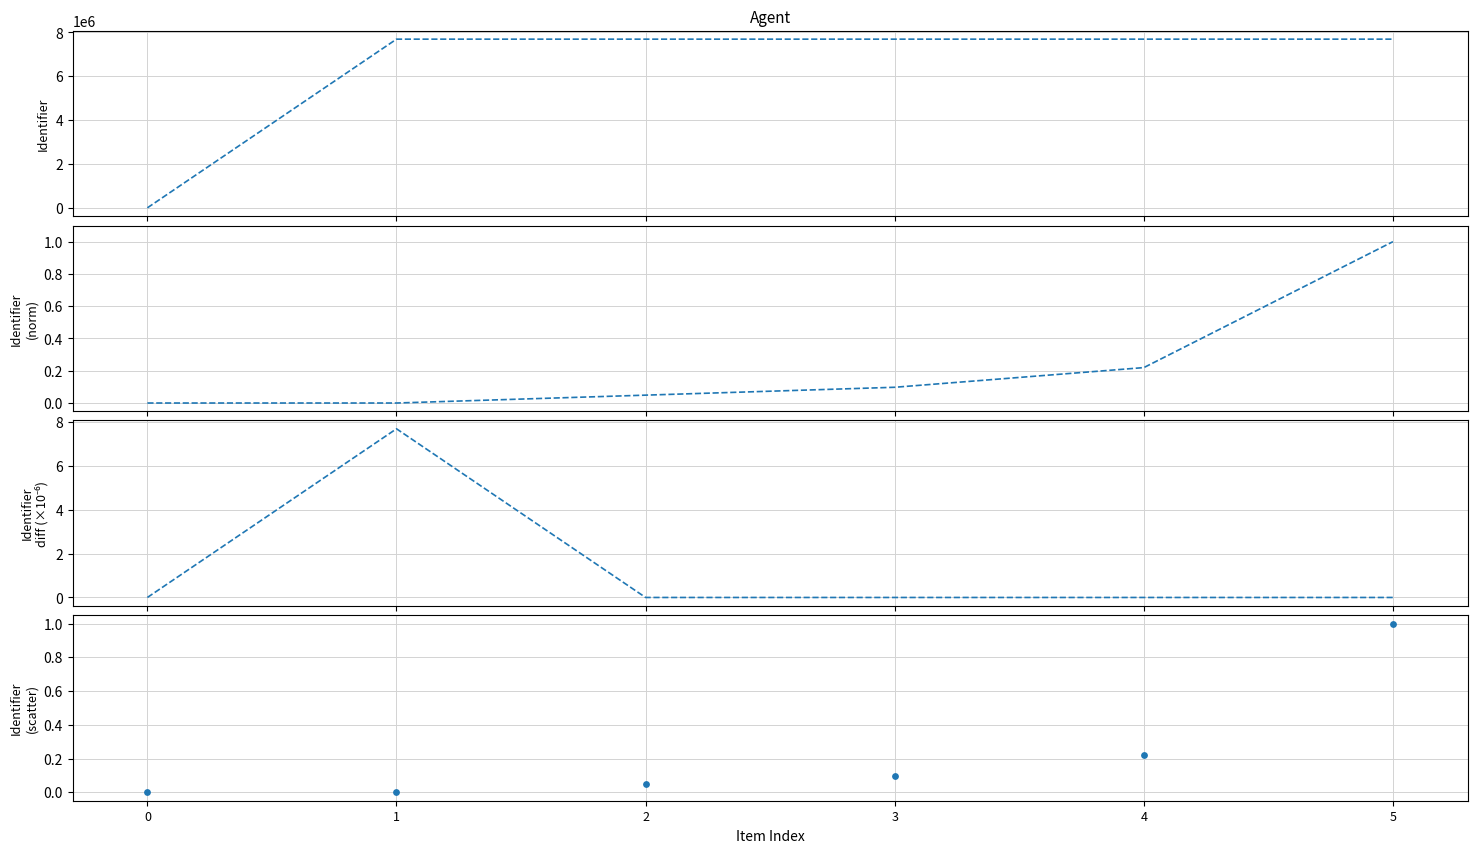

At which category is the sum across all series the highest?

5